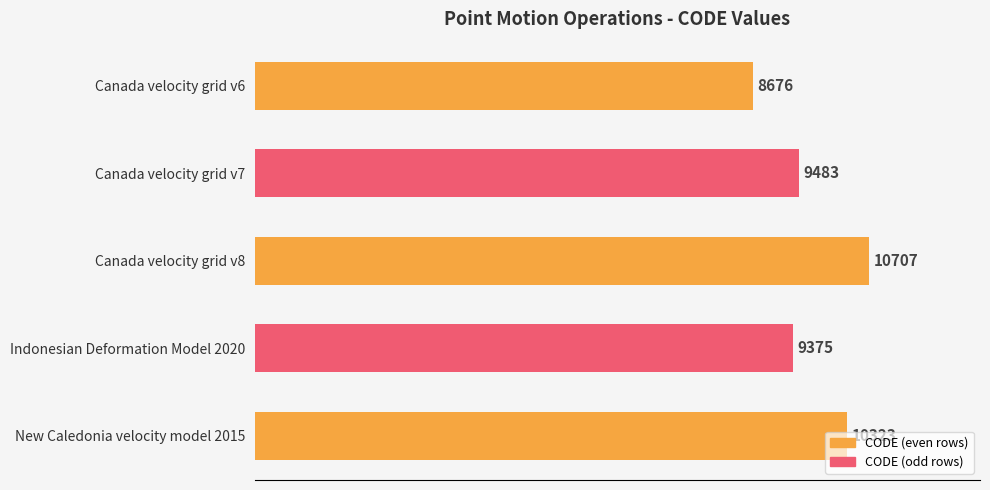

What is the ratio of the value at Canada velocity grid v6 to the value at Indonesian Deformation Model 2020?

0.9